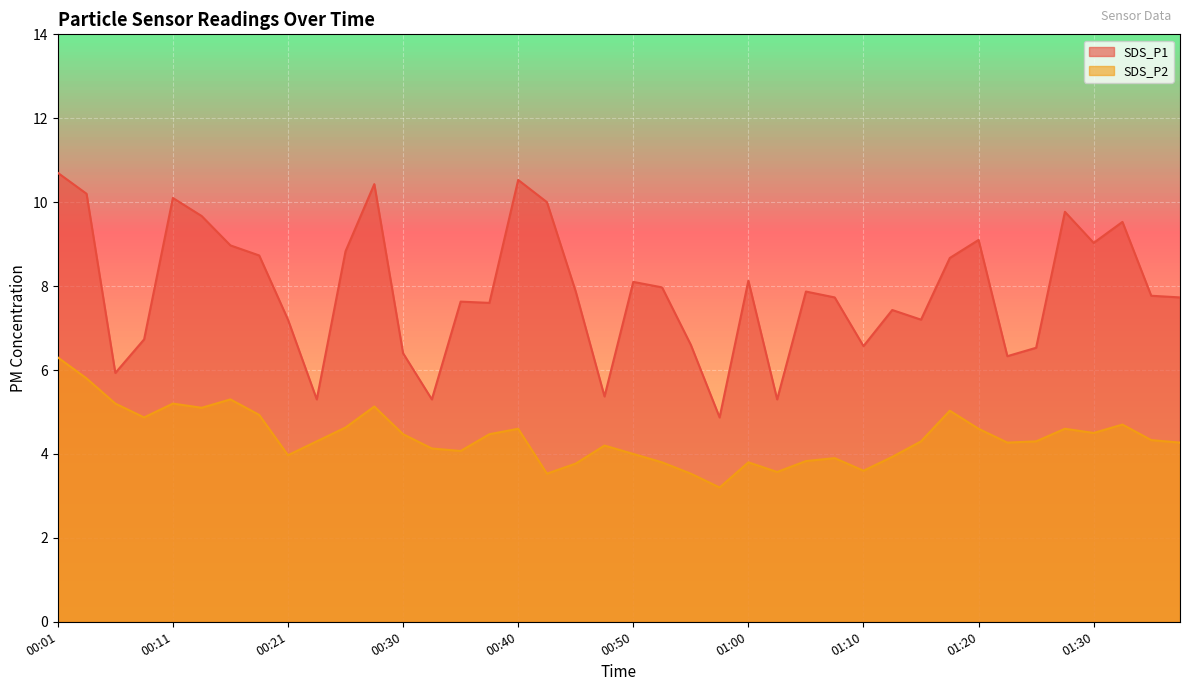

Read the SDS_P2 value at 00:50.

4.0